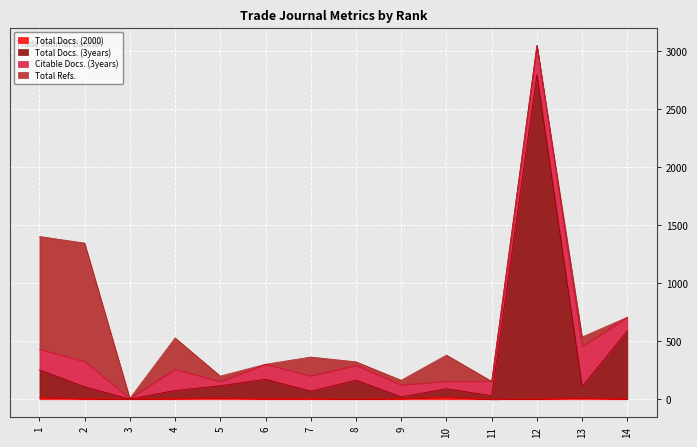

Between 14 and 6, which is larger?

6